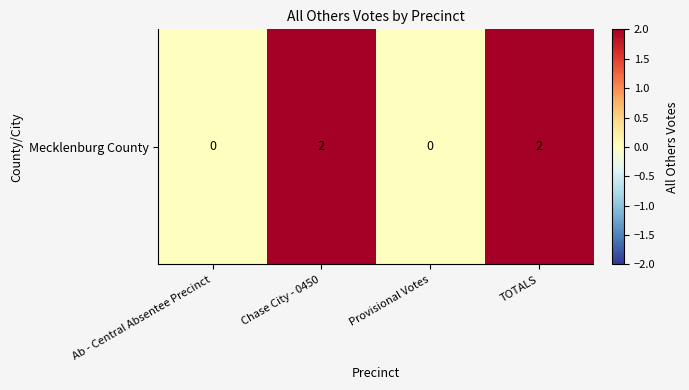

Reading left to right, what are all the values shown in this chart?

0	2	0	2